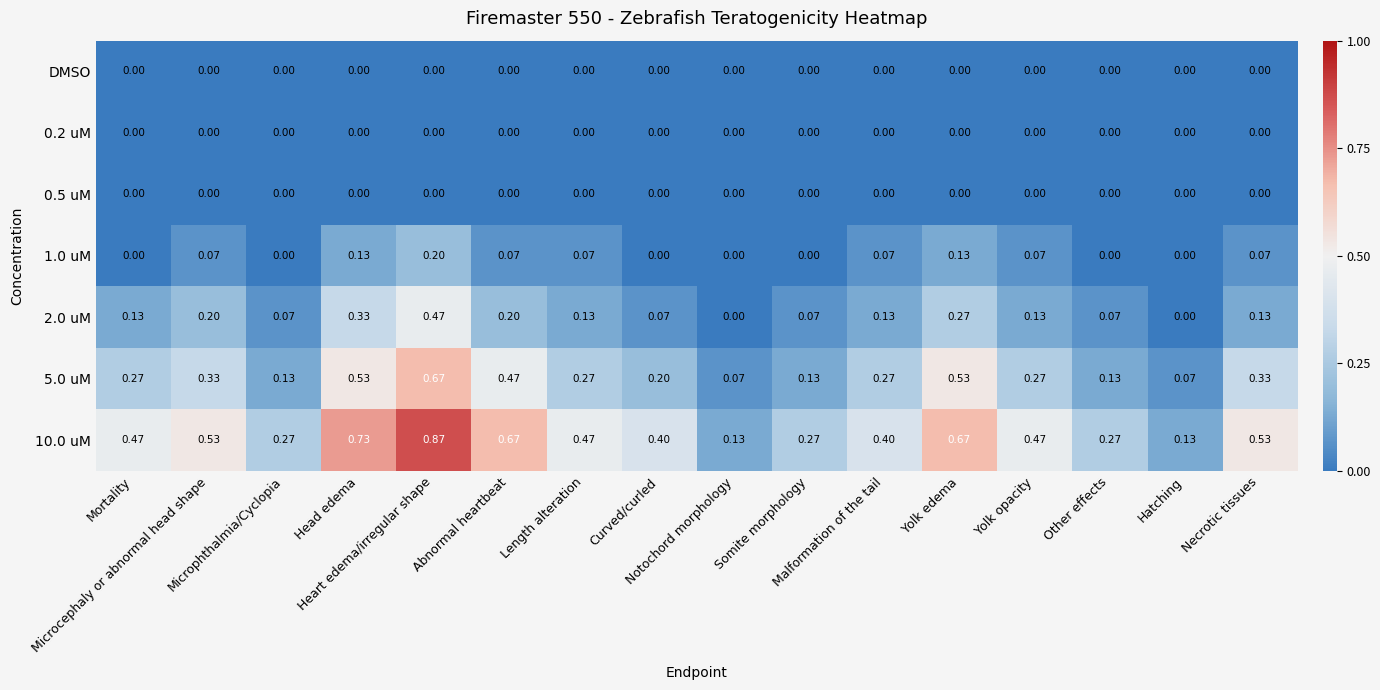

How many series are shown in this chart?

7